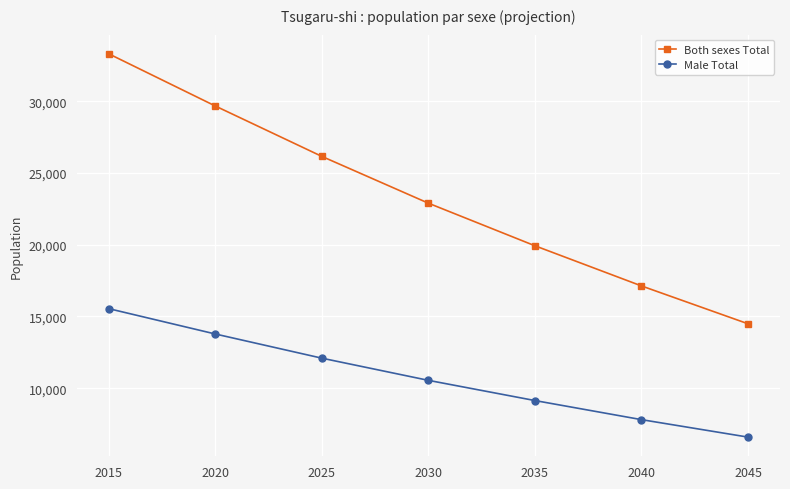

List the series in order of their overall mean, highest first.

Both sexes Total, Male Total